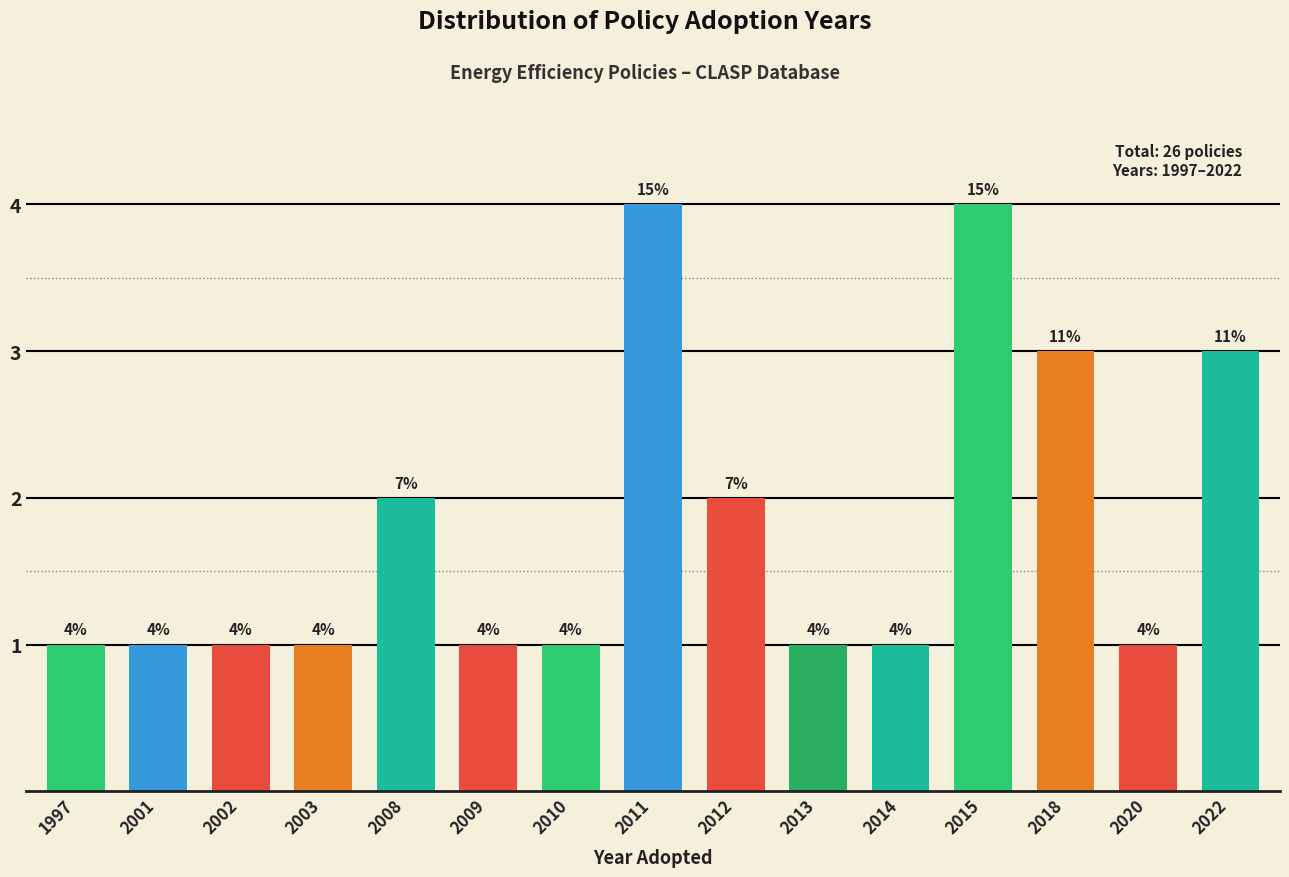

Reading left to right, what are all the values shown in this chart?

1997=1	2001=1	2002=1	2003=1	2008=2	2009=1	2010=1	2011=4	2012=2	2013=1	2014=1	2015=4	2018=3	2020=1	2022=3